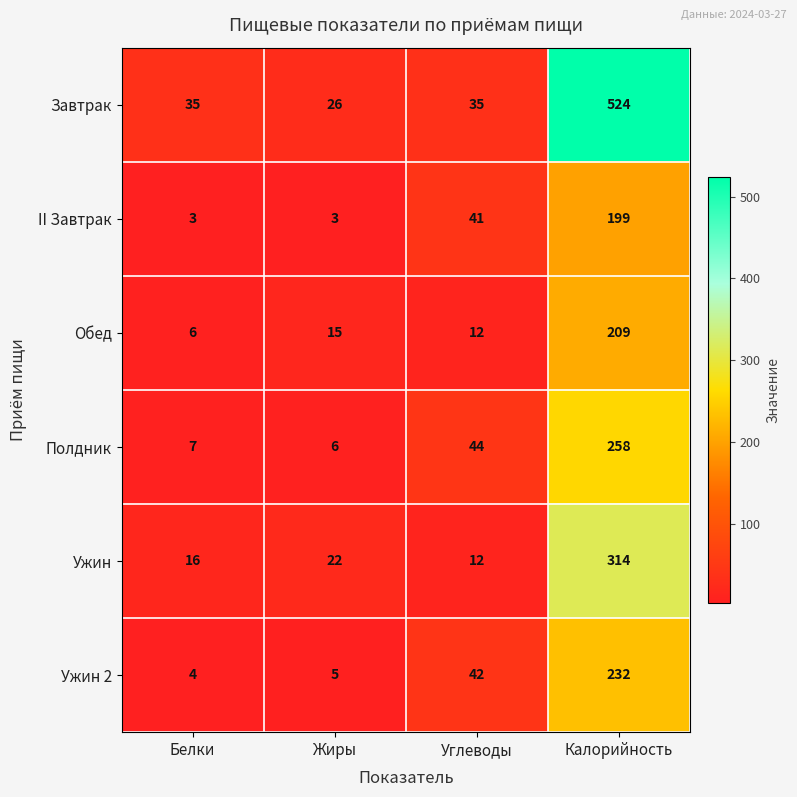

How many II Завтрак values are between 3 and 199?

4